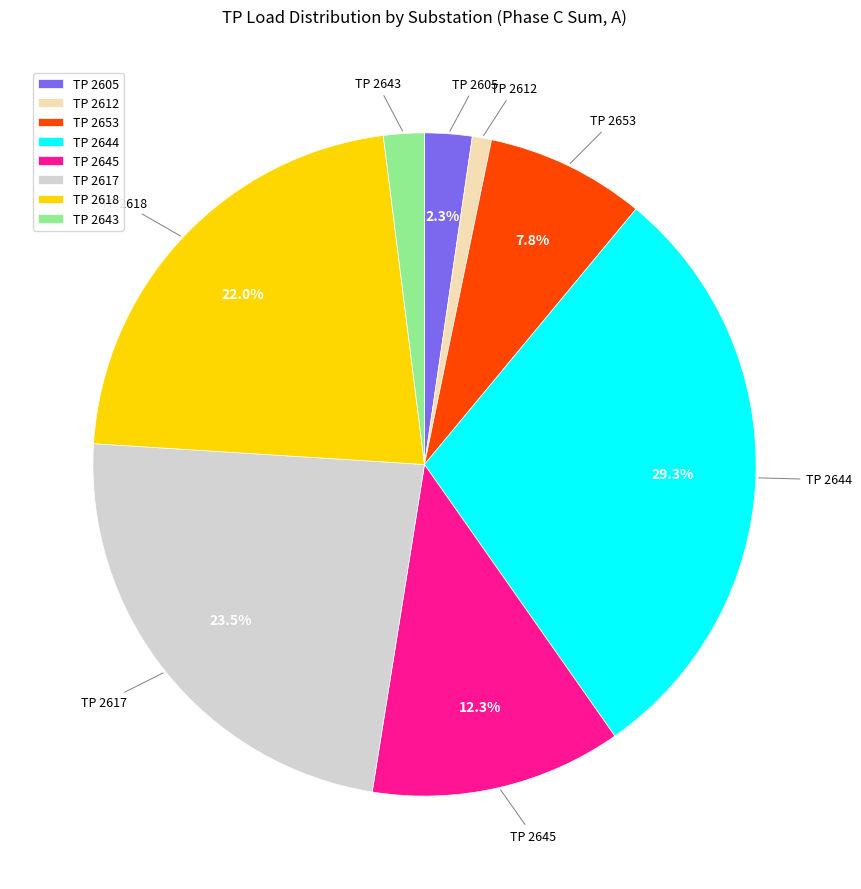

Count the number of slices in the pie.

8